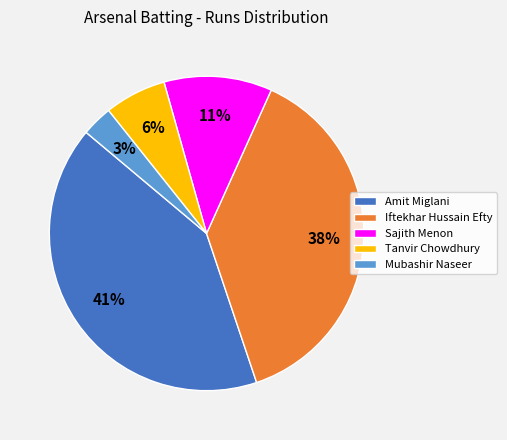

Which category has the biggest portion of the pie?

Amit Miglani